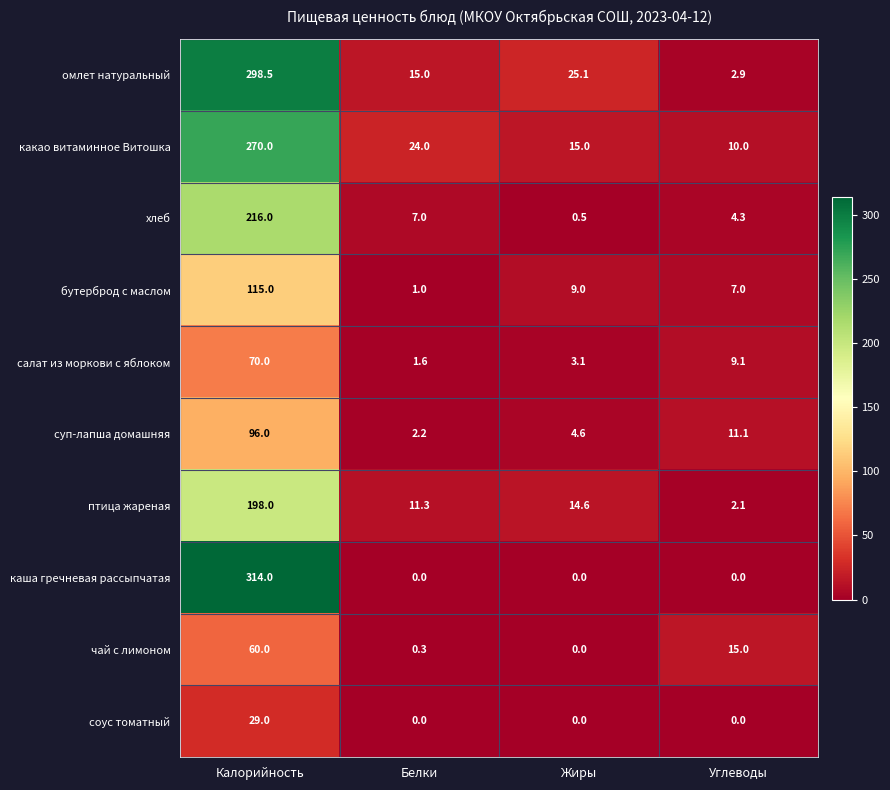

Between Жиры and Углеводы, which series saw the biggest shift?

омлет натуральный